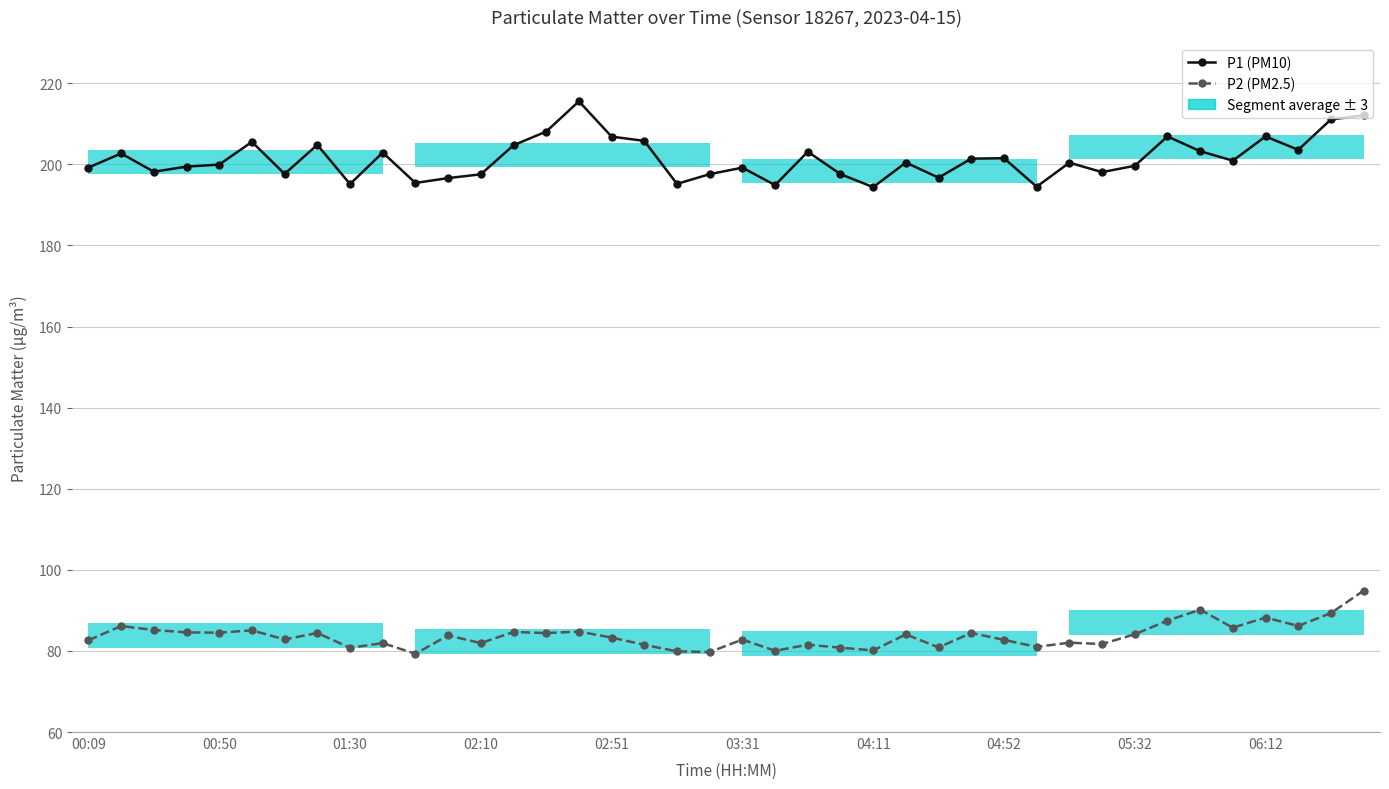

Is the value of P1 (PM10) at 01:30 greater than the value of P2 (PM2.5) at 01:30?

Yes